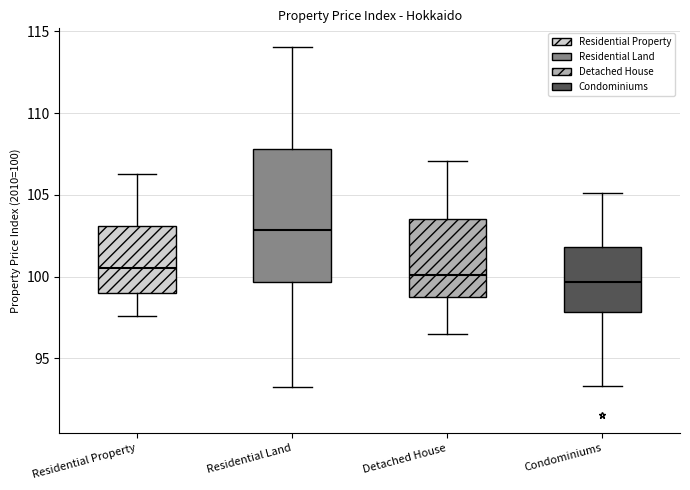

Reading left to right, transcribe this box plot: for each box, give where its median line is, the range the box spans, and where its two whiskers end, as read against the y-axis. The values are not printed on the chart, so give them approximately, as read against the axis.

Residential Property: median 100.5, box 99.0 to 103.0, whiskers 97.5 to 106.5
Residential Land: median 103.0, box 99.5 to 108.0, whiskers 93.5 to 114.0
Detached House: median 100.0, box 98.5 to 103.5, whiskers 96.5 to 107.0
Condominiums: median 99.5, box 98.0 to 102.0, whiskers 93.5 to 105.0